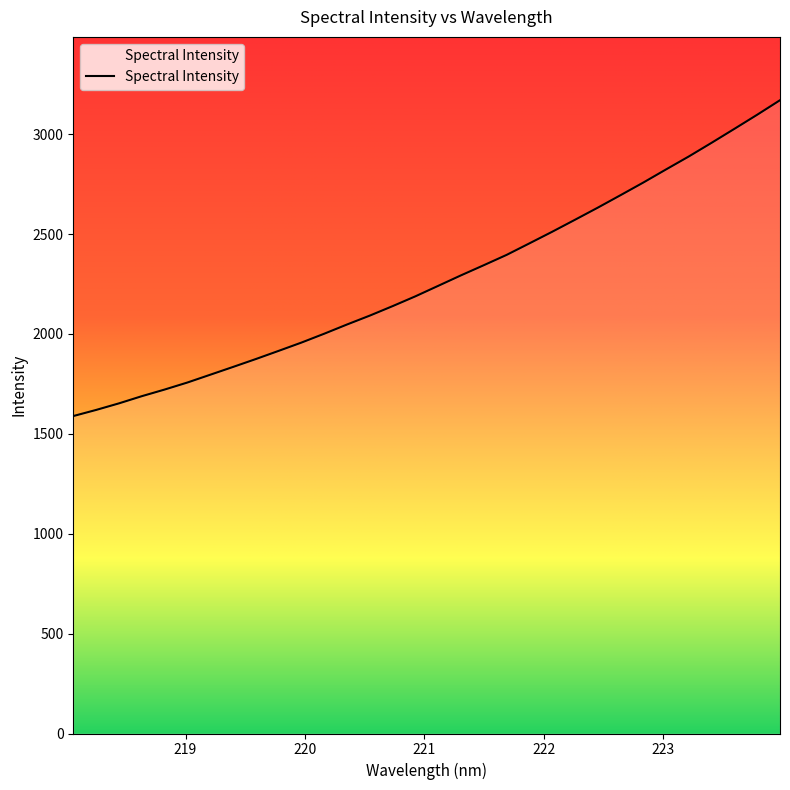

Reading left to right, list all the values displayed in this chart.

1589.1	1619.7	1652.6	1688.5	1721.7	1757.0	1795.9	1834.9	1874.5	1915.4	1956.9	2001.4	2047.6	2092.1	2139.5	2188.7	2241.1	2293.6	2344.4	2396.0	2453.6	2511.8	2571.8	2632.4	2694.9	2758.2	2824.0	2888.9	2957.3	3027.1	3097.6	3170.2